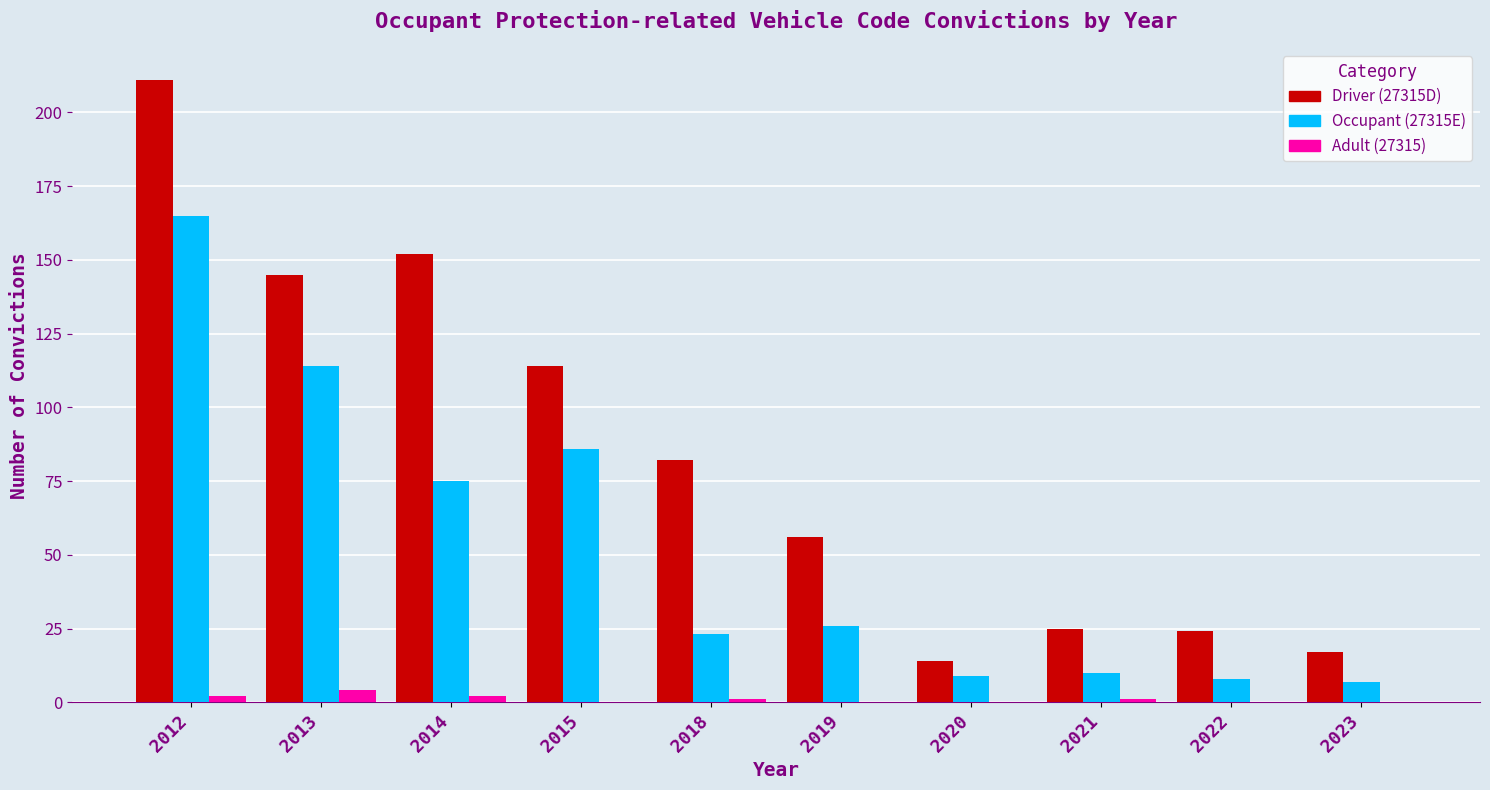

Which series has the largest total across all categories?

Driver (27315D)